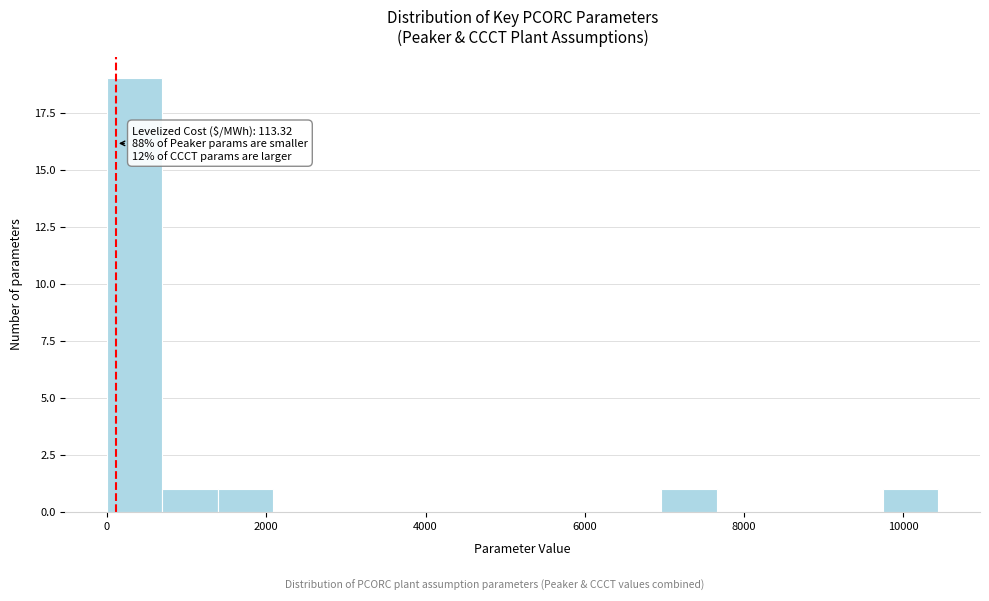

Read against the x-axis, roughly where is the centre of the tallest bar?

400